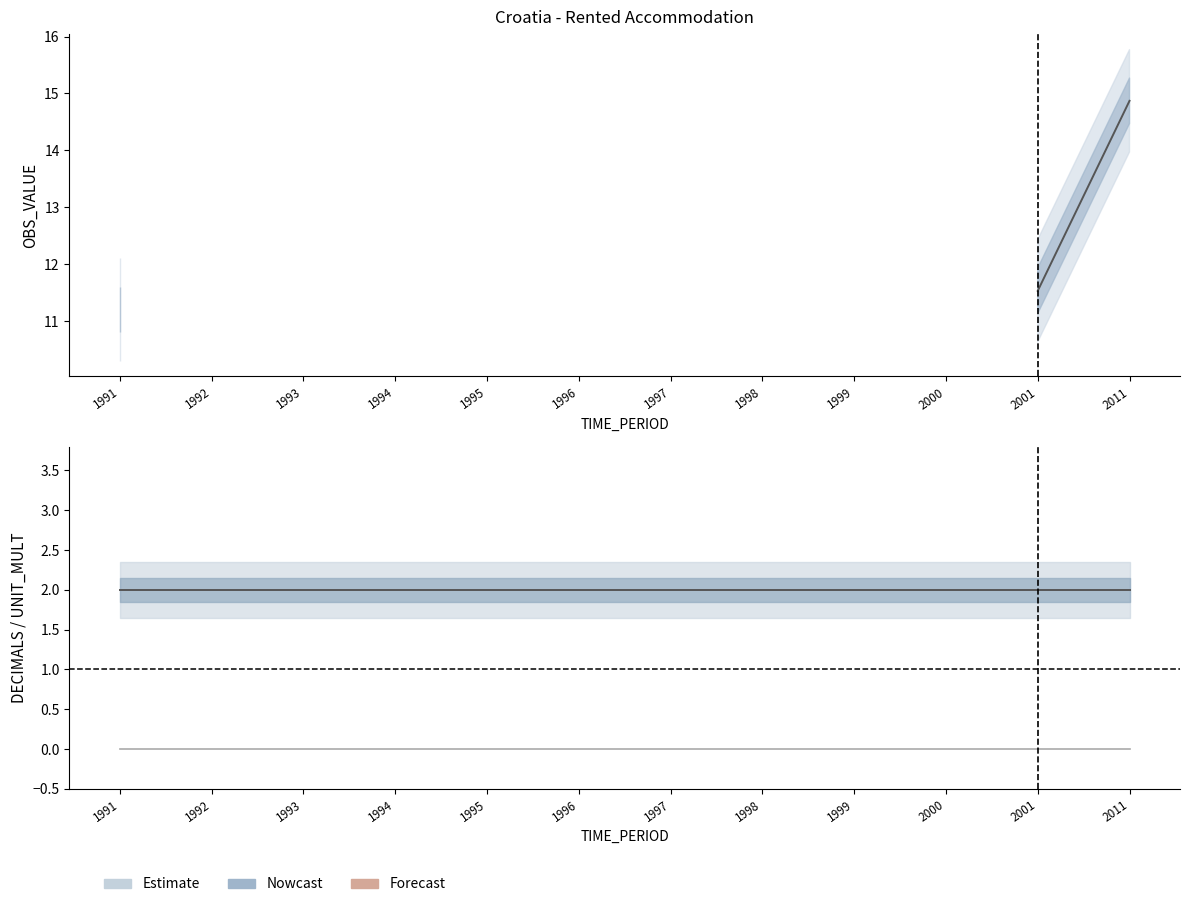

How many lines are shown in the chart?

3